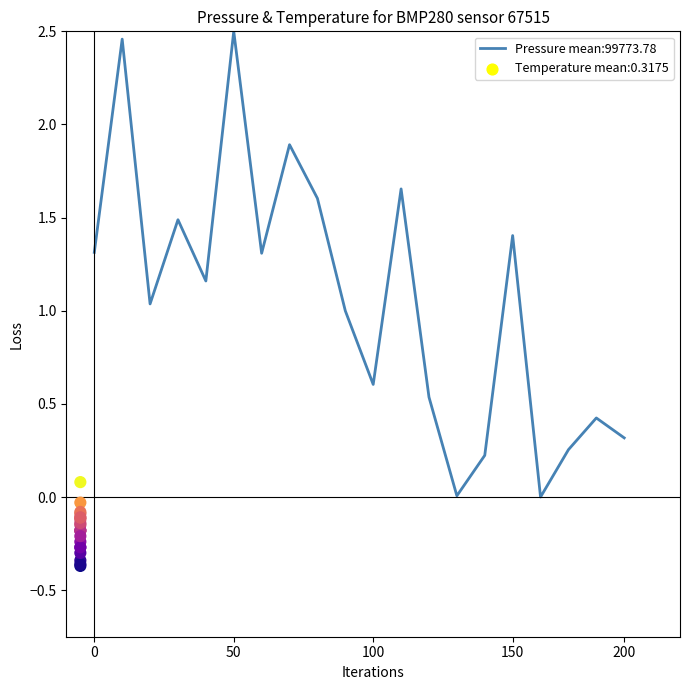

What is the total value across all series at 0?

0.9